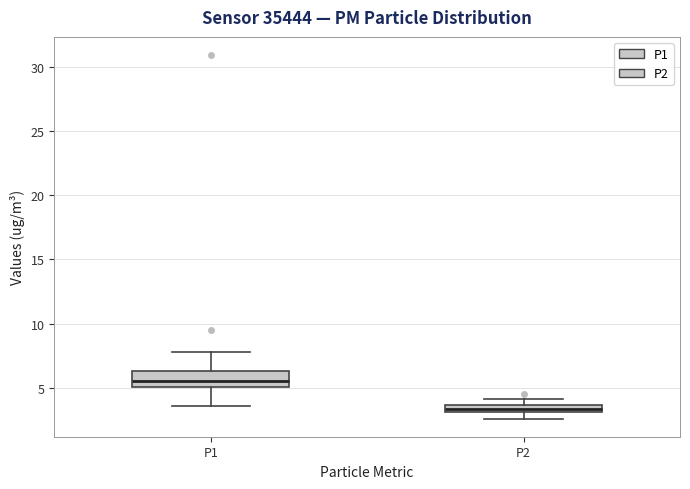

Which box is the tallest, from its lower edge to its upper edge?

P1